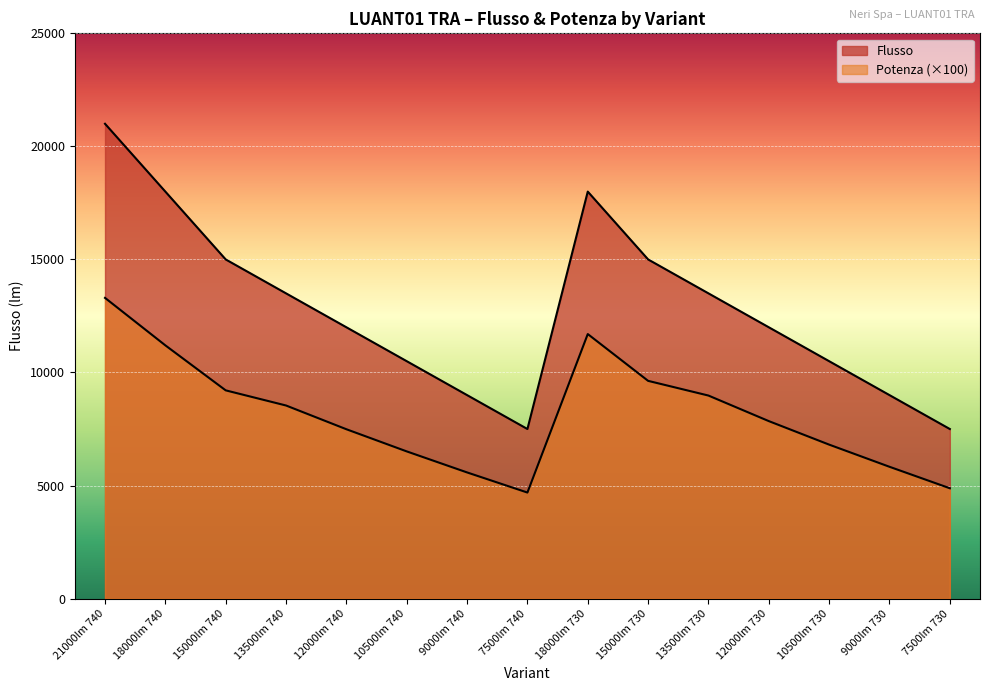

The value of Potenza at 12000lm 730 is 14104.3. True or false?

False